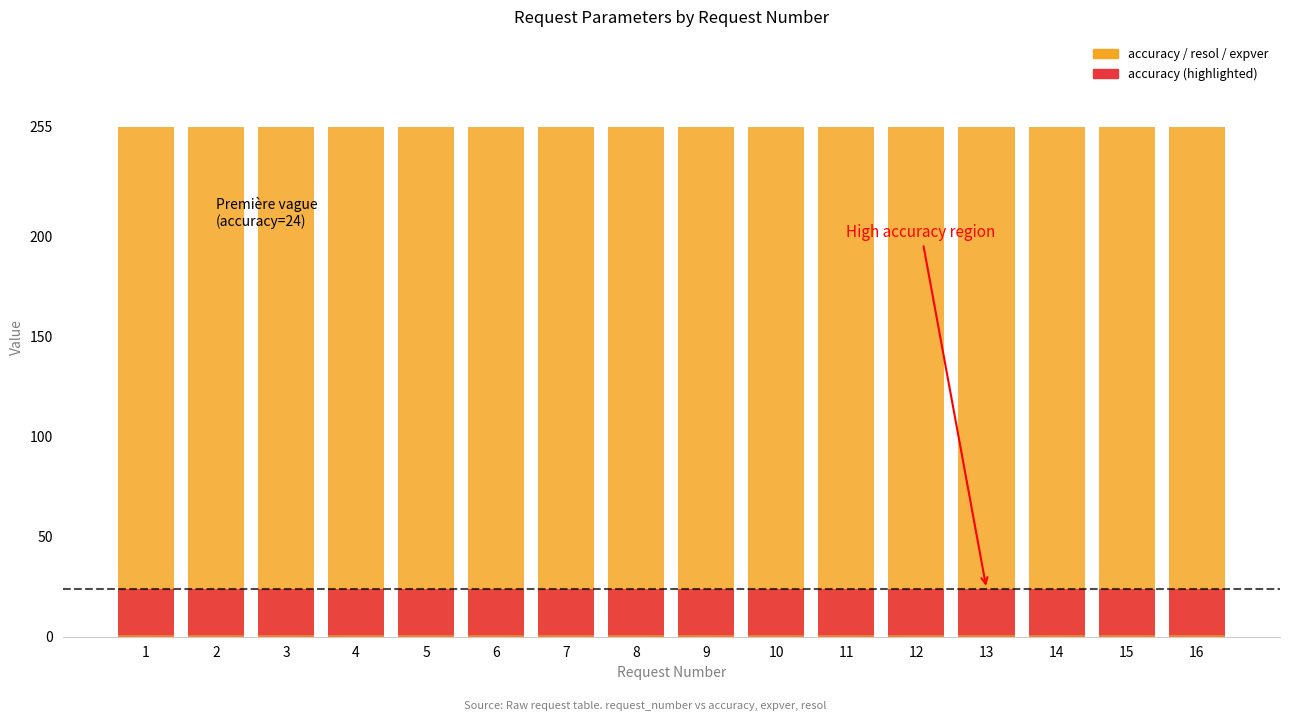

At 13, list the series in order from smallest to largest.

expver, accuracy, resol